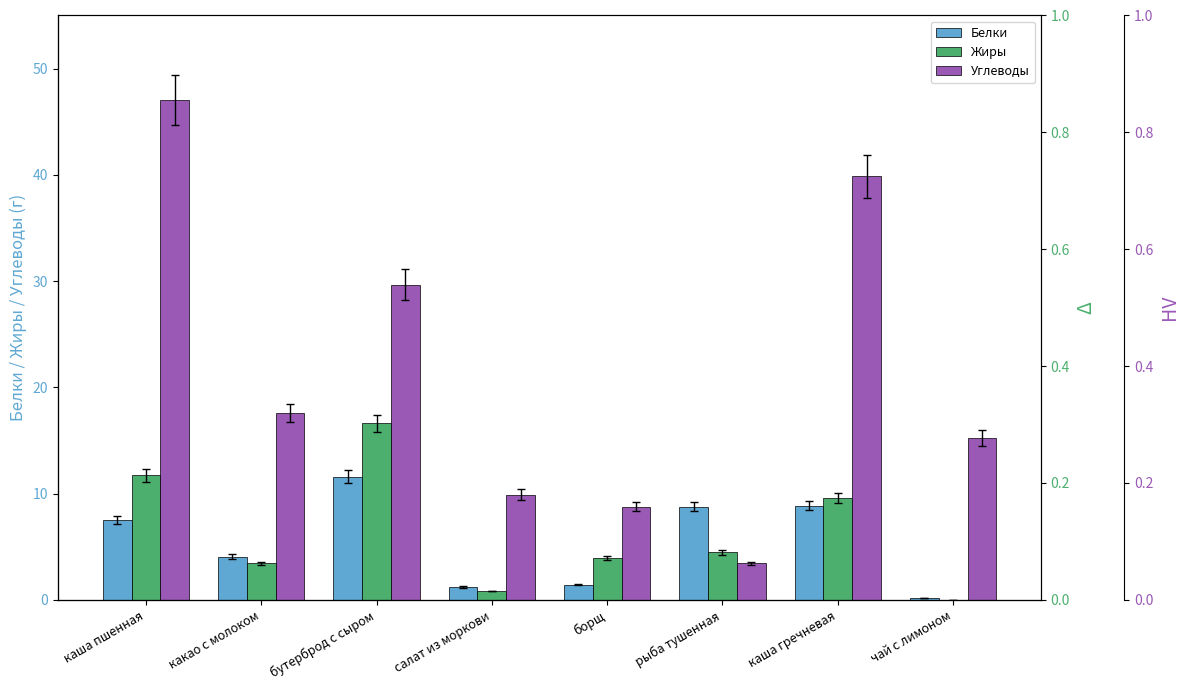

Between бутерброд с сыром and каша гречневая, which series saw the biggest shift?

Углеводы